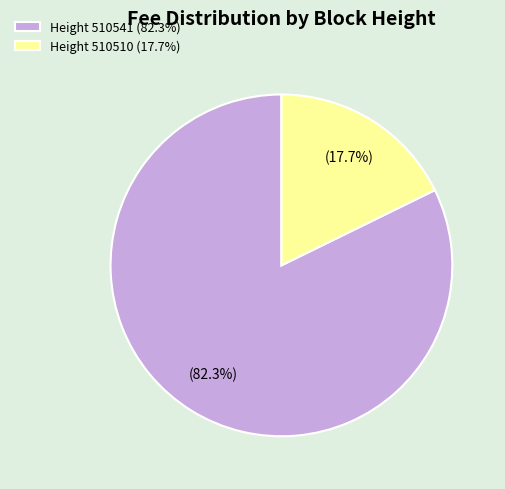

To the nearest percent, what is the average slice percentage?

50%